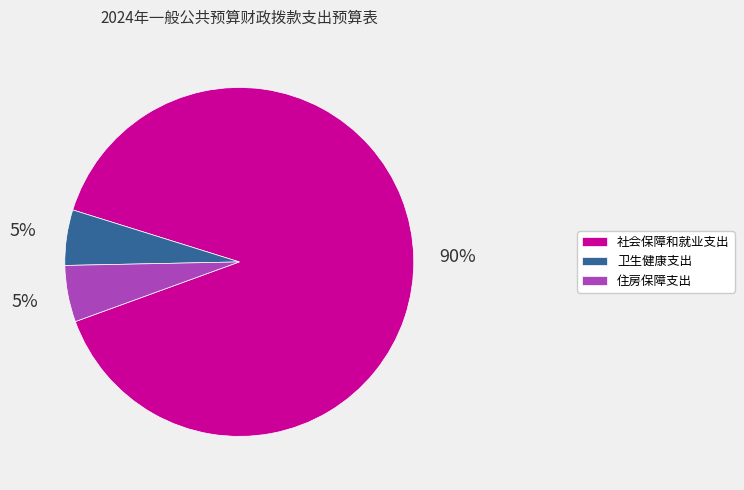

Is it true that 卫生健康支出 is 5% of the pie?

True